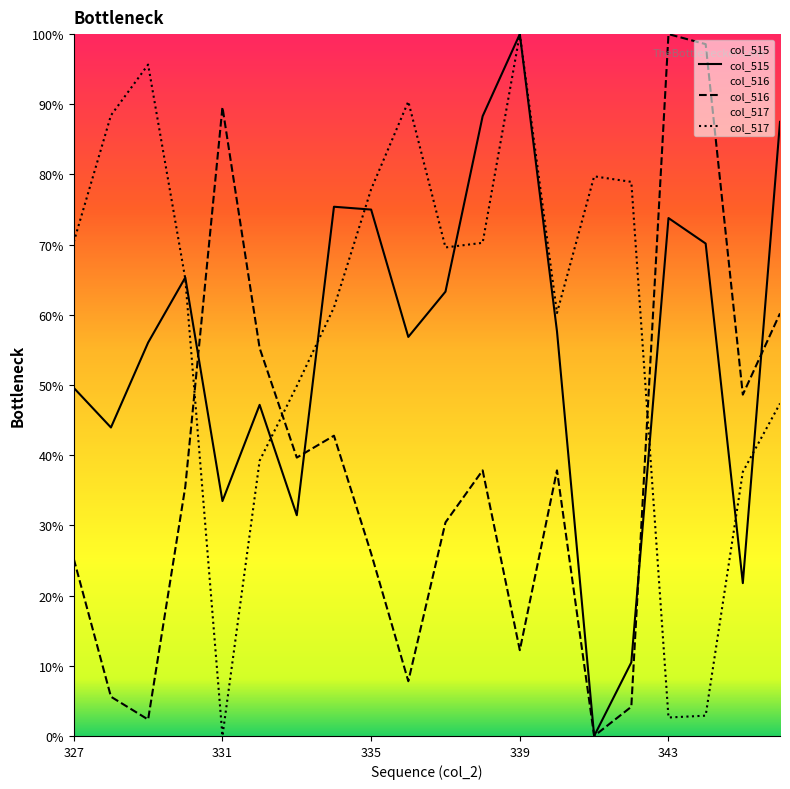

Reading left to right, list all the values displayed in this chart.

col_515: 49.6	44.0	56.0	65.3	33.5	47.2	31.5	75.4	75.0	56.9	63.3	88.3	100.0	57.7	0.0	10.5	73.8	70.2	21.8	87.5
col_516: 25.2	5.6	2.3	35.5	89.6	55.3	39.7	42.8	26.0	7.8	30.4	37.8	12.2	37.8	0.0	4.2	100.0	98.6	48.6	60.2
col_517: 70.4	88.4	95.7	65.1	0.0	39.2	49.9	61.1	77.9	90.4	69.6	70.3	100.0	60.3	79.7	78.9	2.6	2.9	37.6	47.4